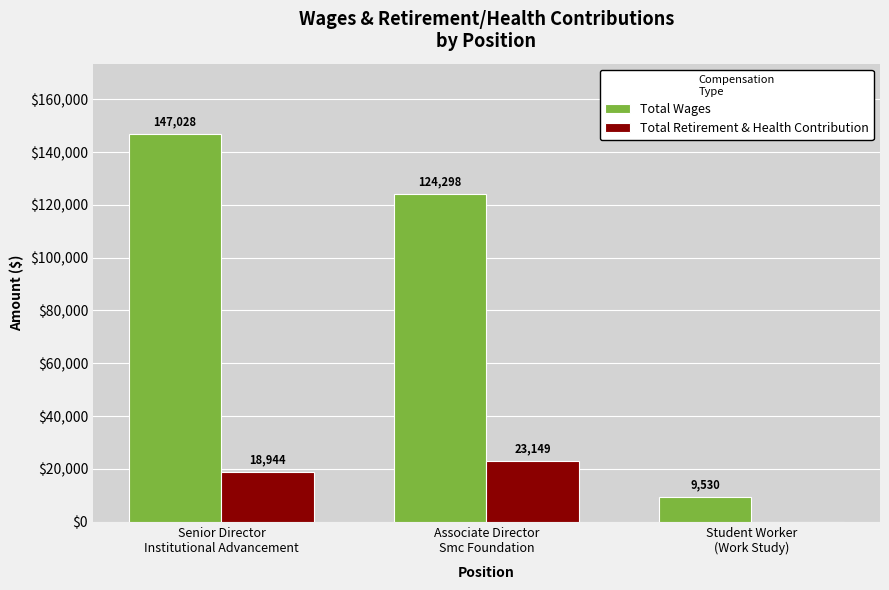

Are the bars horizontal?

No